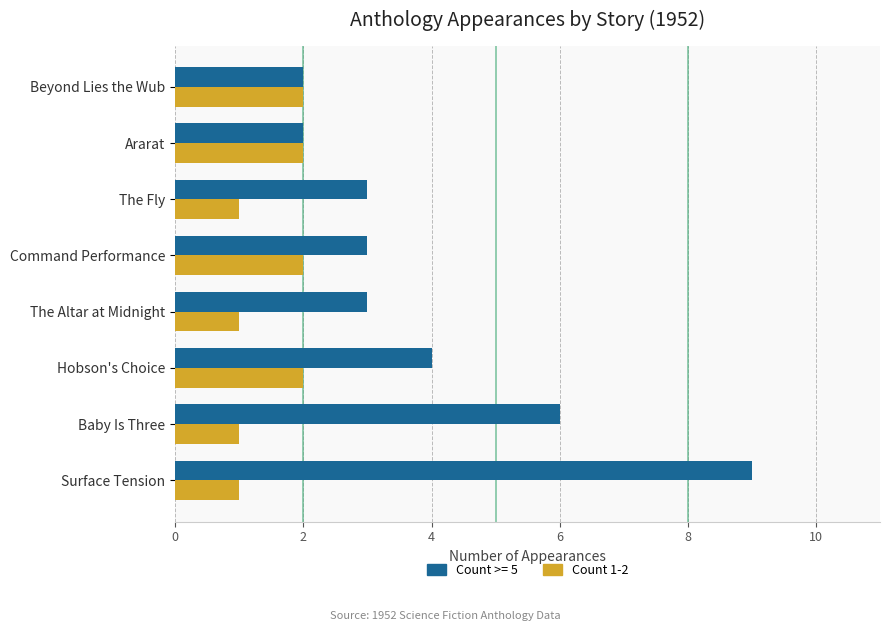

Between Baby Is Three and Hobson's Choice, which series saw the biggest shift?

Count >= 5